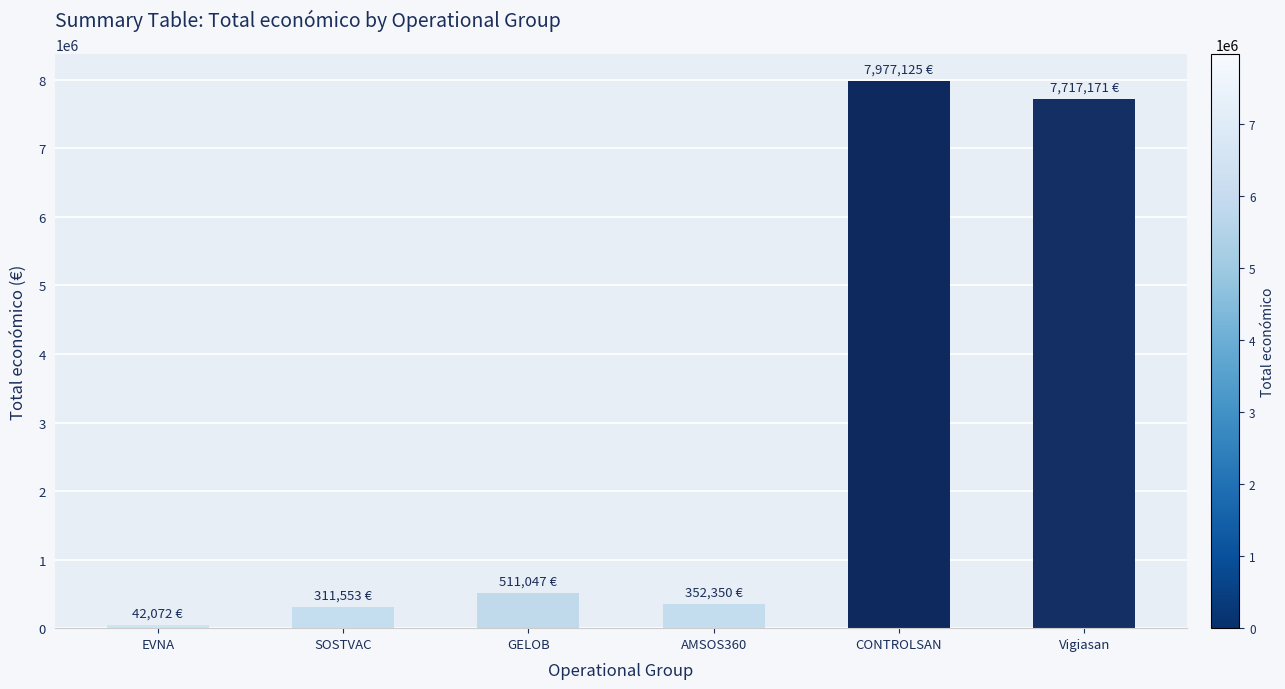

Reading left to right, what are all the values shown in this chart?

42072	311553	511047	352350	7977125	7717171